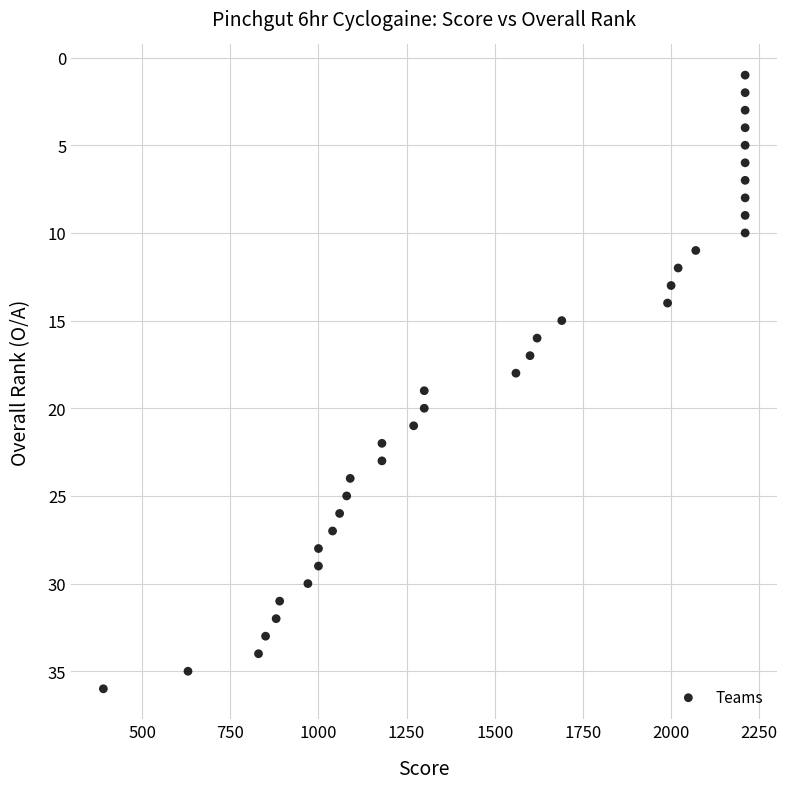

What is the range of Y values (max minus min)?

35